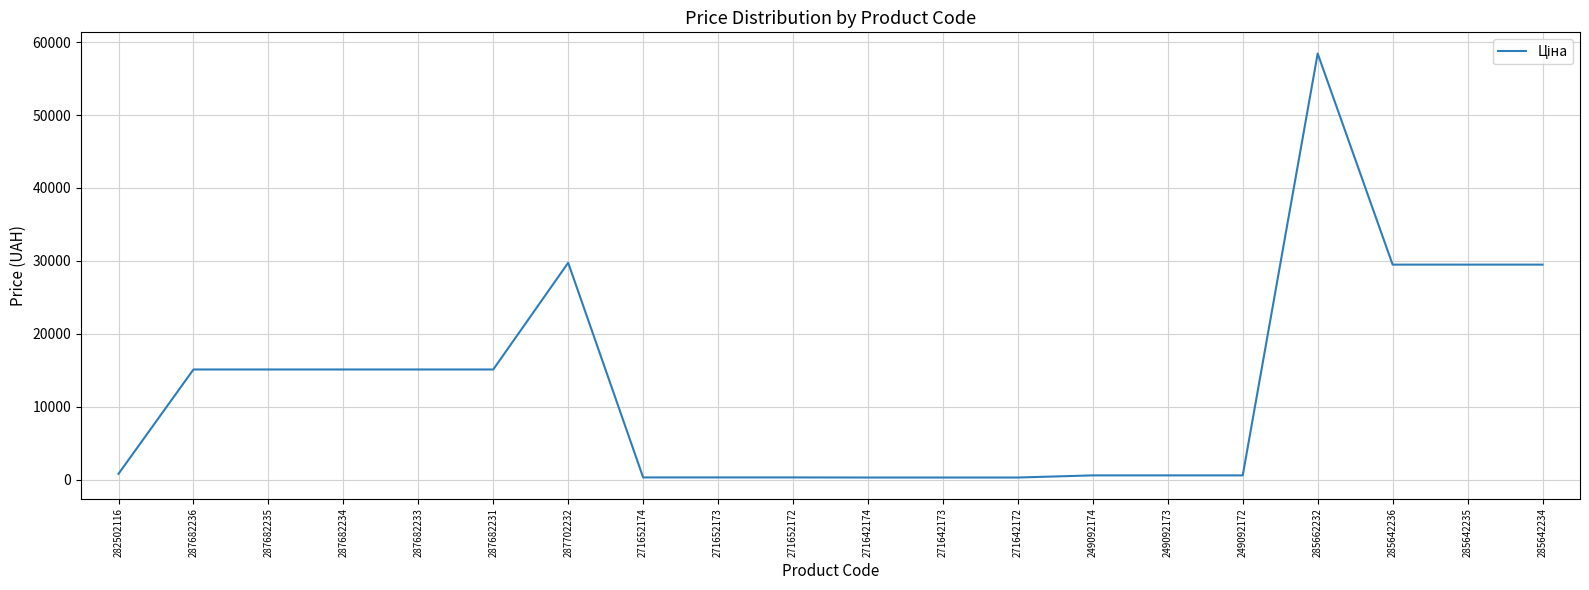

The chart shows a value of 603.7 at 249092174. True or false?

True